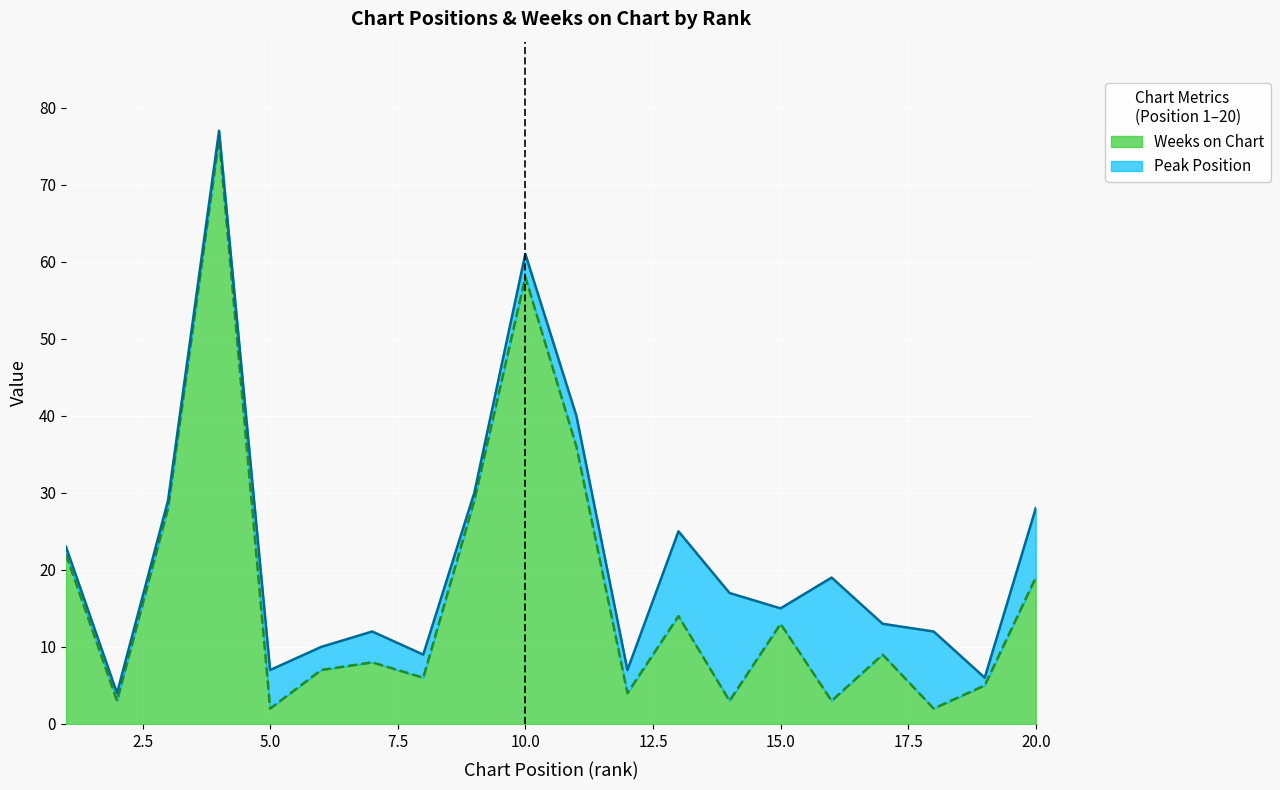

At which category does the chart reach its minimum across all series?

5